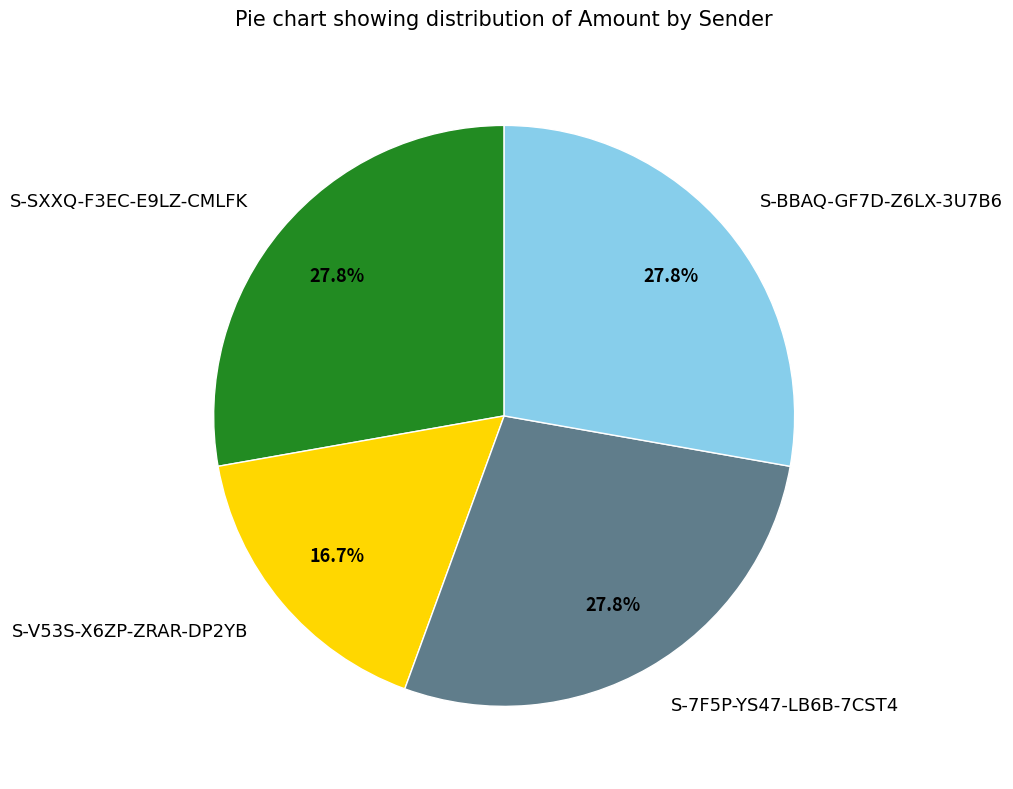

Which has a higher value, S-7F5P-YS47-LB6B-7CST4 or S-V53S-X6ZP-ZRAR-DP2YB?

S-7F5P-YS47-LB6B-7CST4